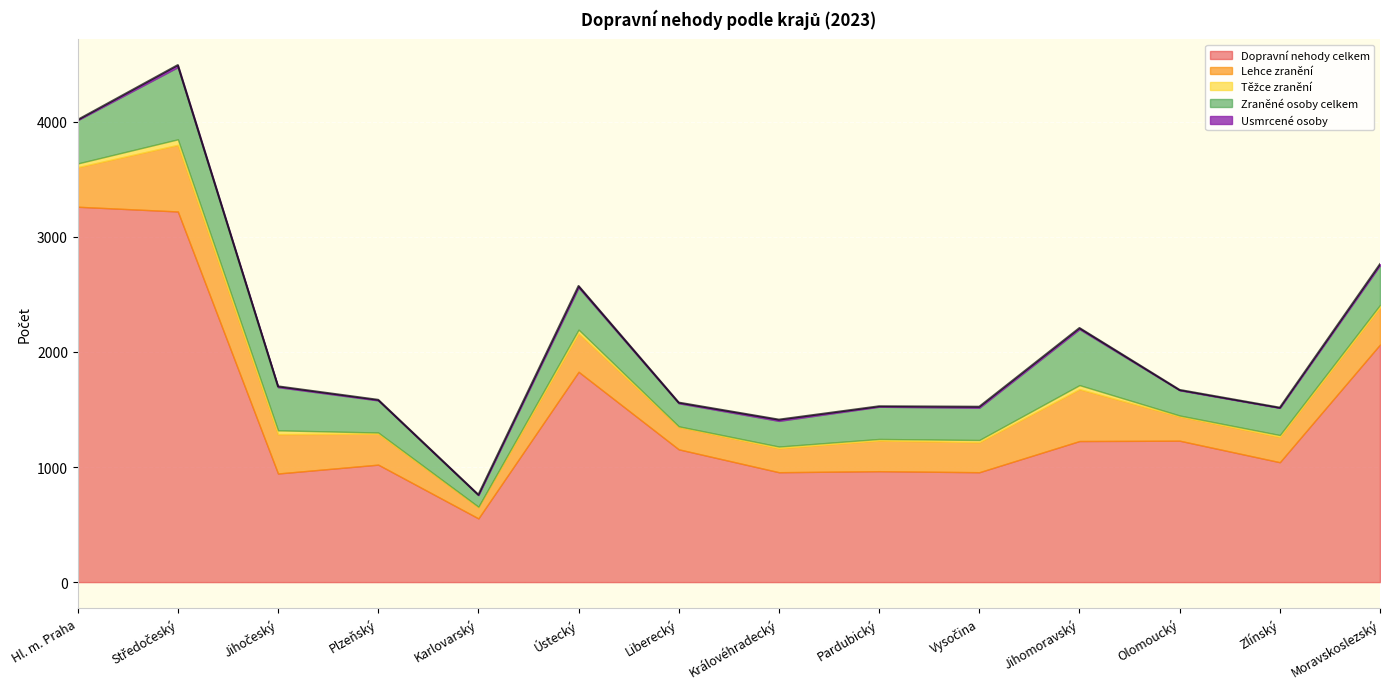

Rank the categories by Zraněné osoby celkem value from highest to lowest.

Středočeský, Jihomoravský, Hl. m. Praha, Jihočeský, Ústecký, Moravskoslezský, Pardubický, Vysočina, Plzeňský, Zlínský, Královéhradecký, Olomoucký, Liberecký, Karlovarský